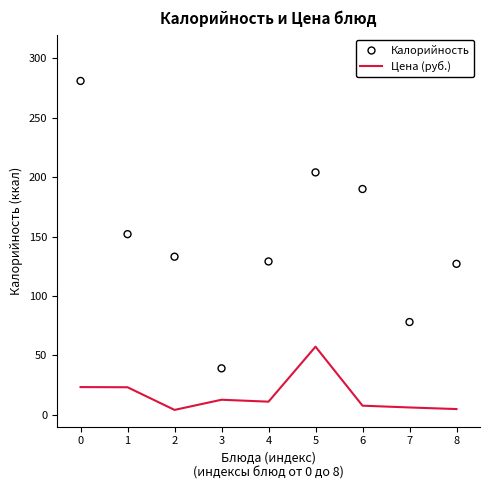

Which series has the largest Y range (max minus min)?

Калорийность